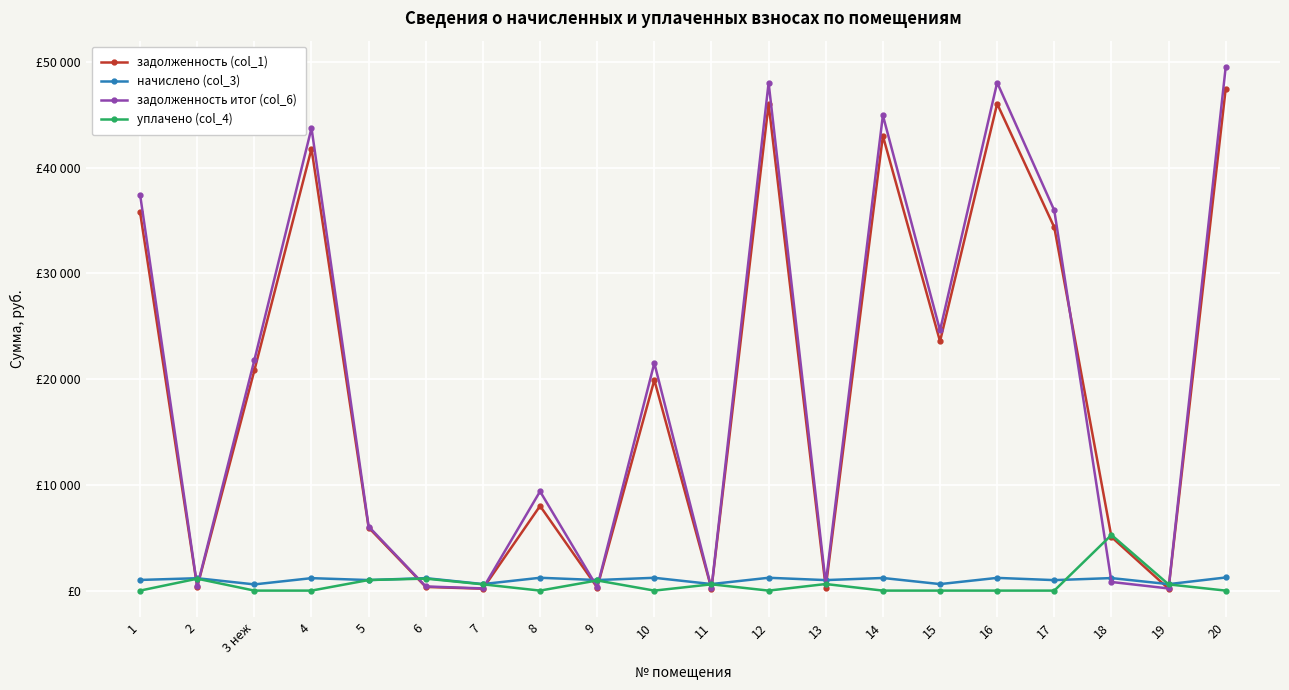

What is the difference between the maximum and minimum values in the задолженность (col_1) series?

47300.6